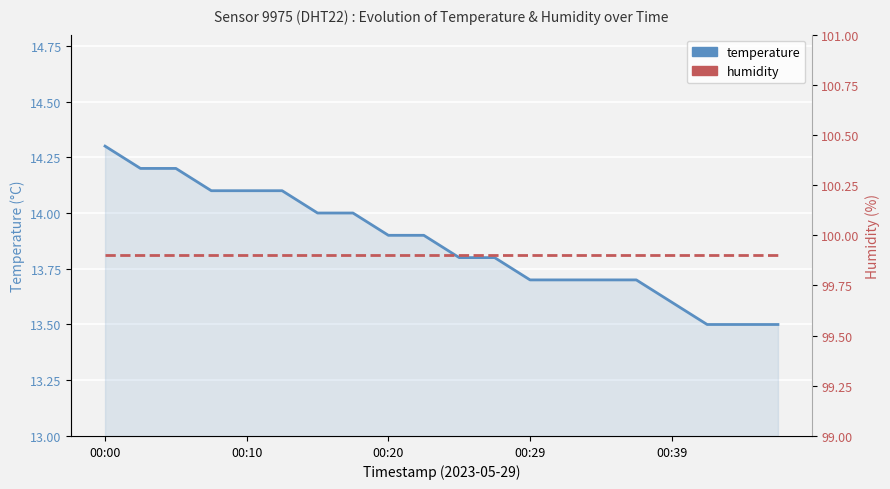

True or false: humidity and temperature intersect in this chart.

False